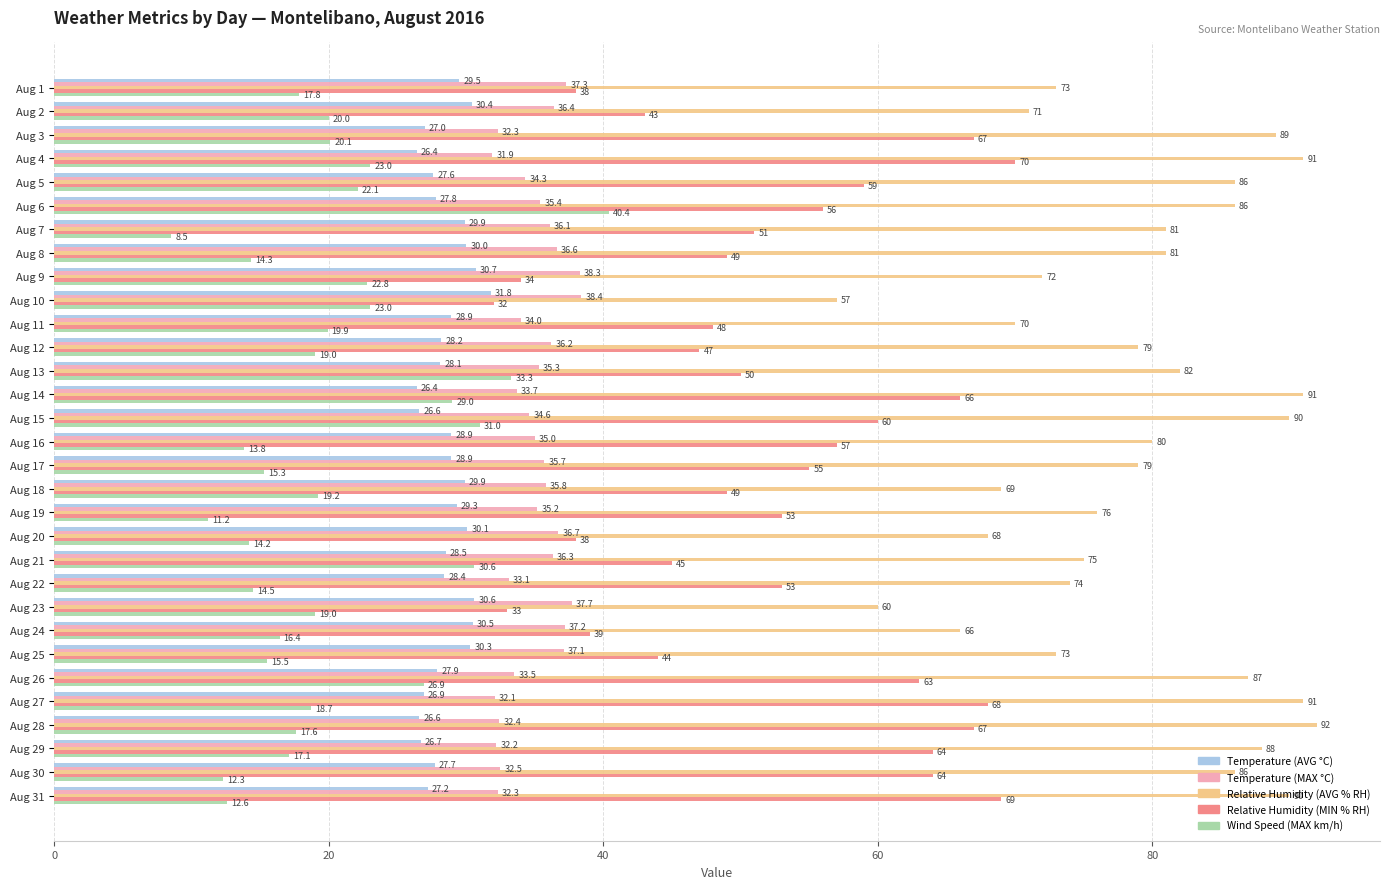

Which series has the largest total across all categories?

Relative Humidity (AVG % RH)